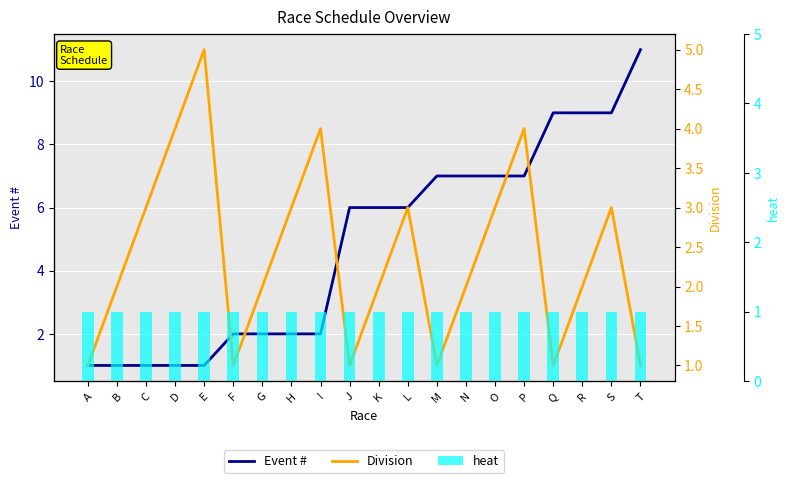

Where does the Event # series first go above 6?

M